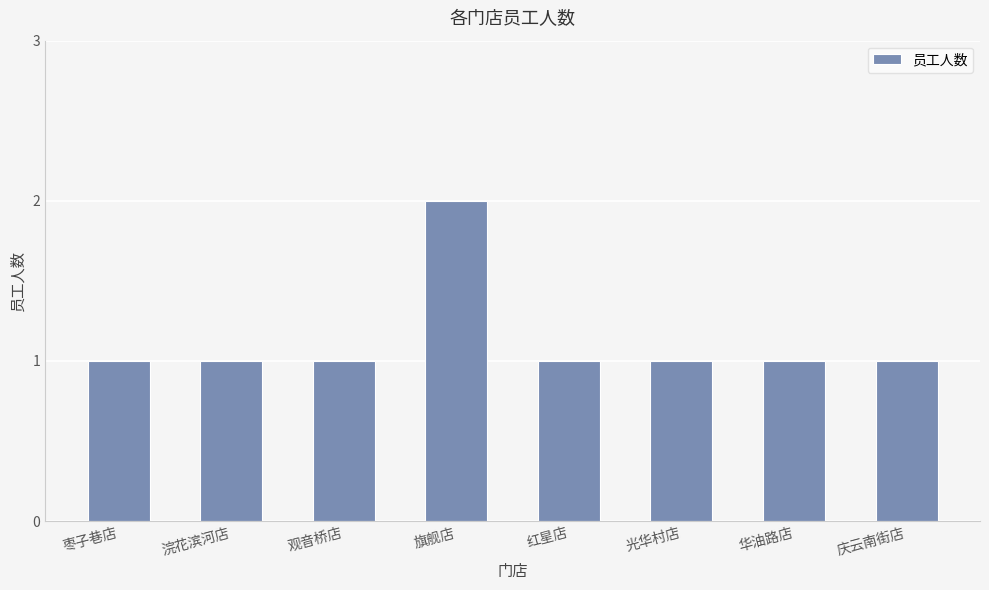

The chart shows a value of 0 at 浣花滨河店. True or false?

False